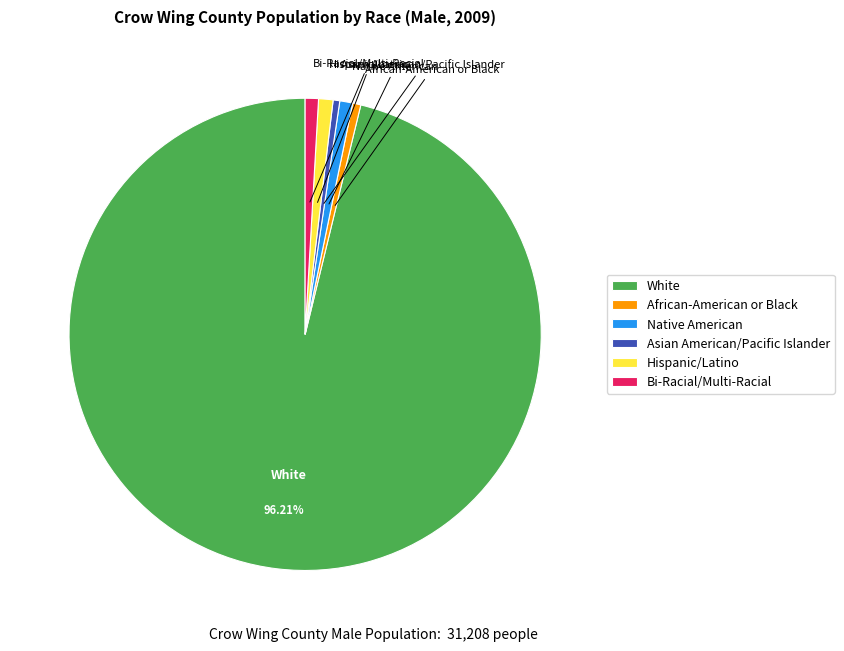

Which slice is the largest?

White